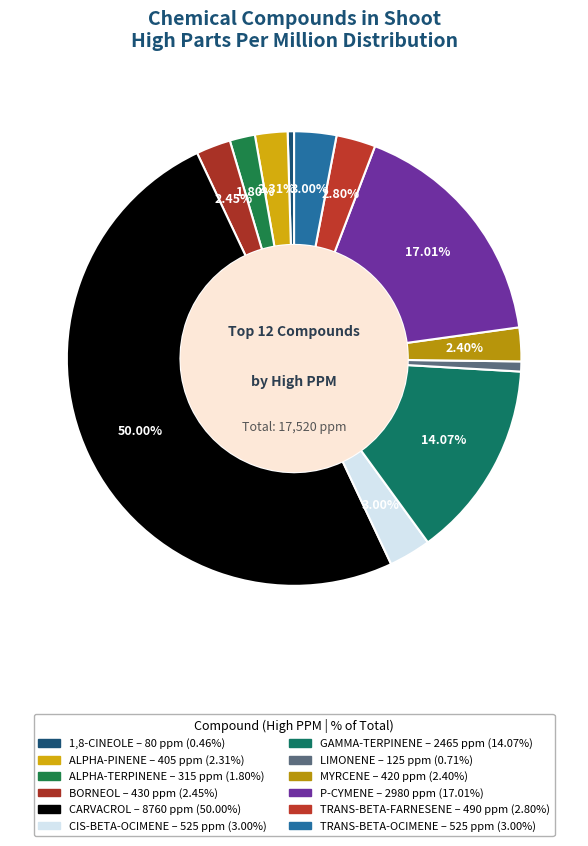

What portion of the pie excludes ALPHA-PINENE?

97.7%